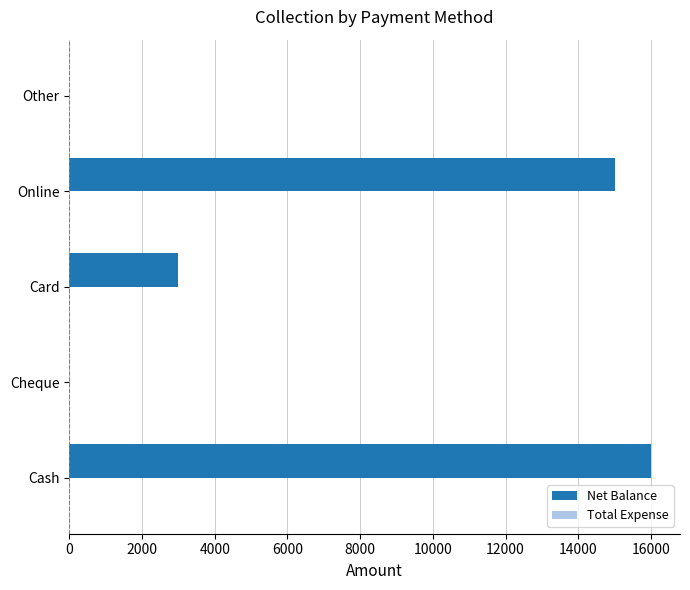

What is the sum of all values?

34000